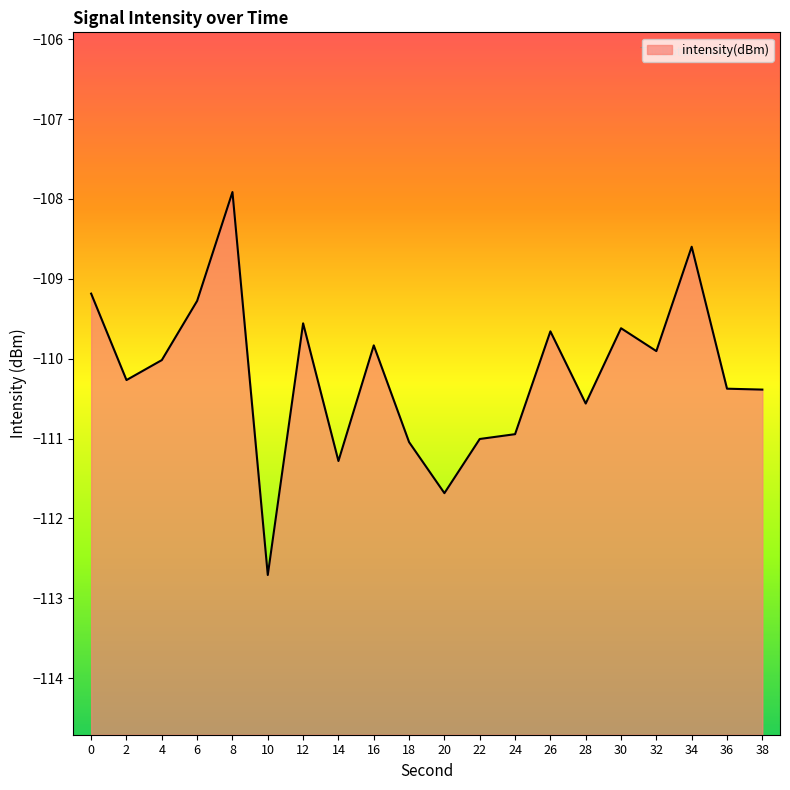

True or false: the data shows -109.2 at 0.

True